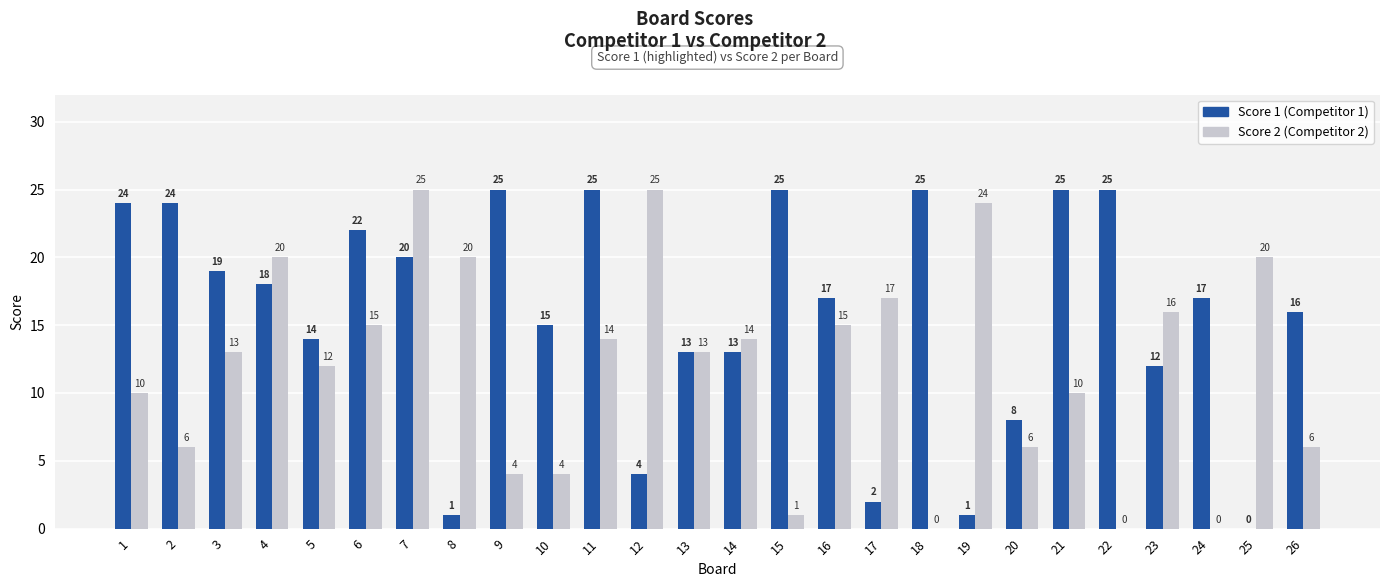

How many distinct data groups are displayed?

2